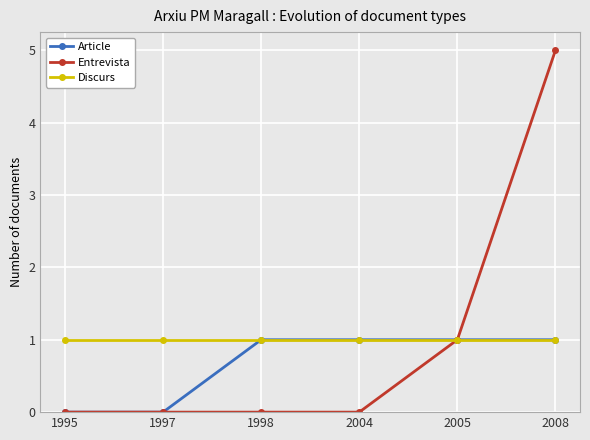

Reading left to right, extract all data points from this chart.

Article: 1995=0	1997=0	1998=1	2004=1	2005=1	2008=1
Entrevista: 1995=0	1997=0	1998=0	2004=0	2005=1	2008=5
Discurs: 1995=1	1997=1	1998=1	2004=1	2005=1	2008=1